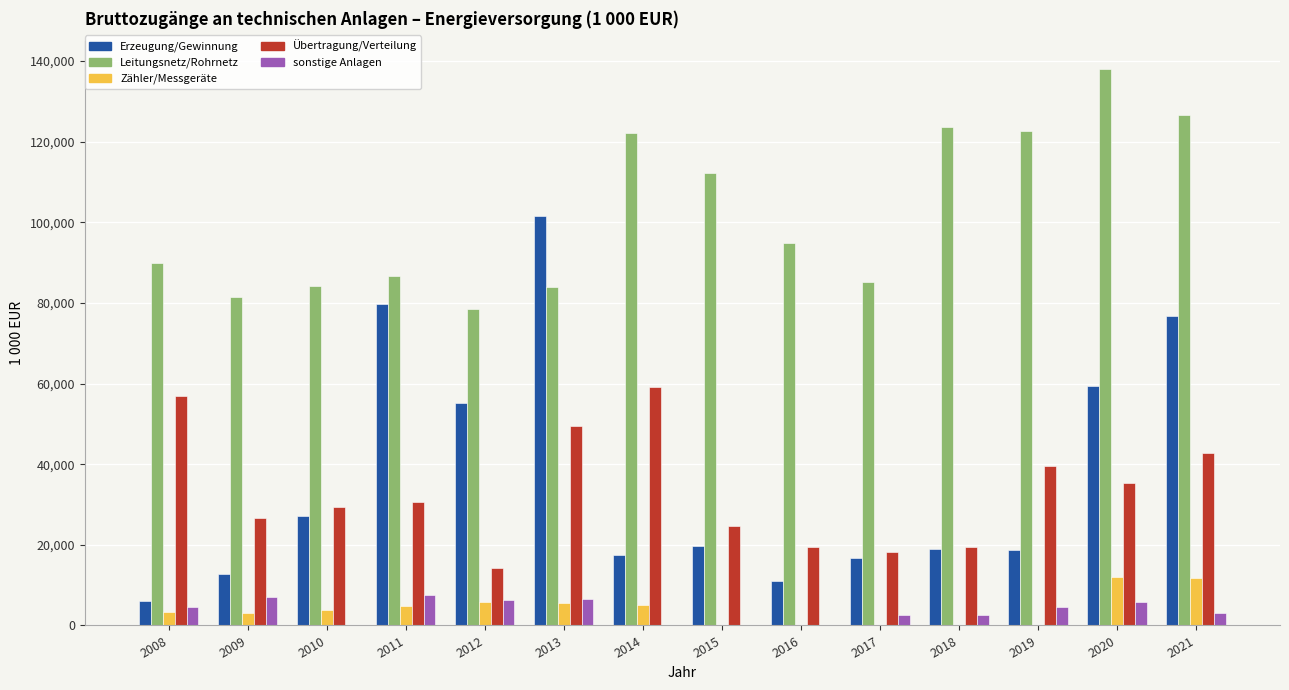

What is the maximum value shown in the chart?

138044